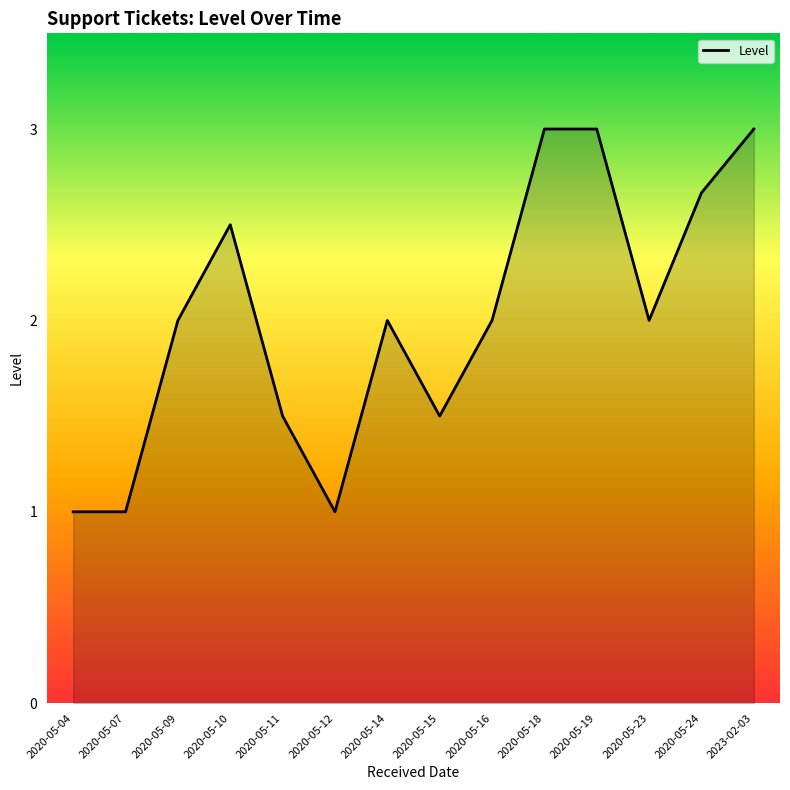

What position from the left is 2020-05-15?

8